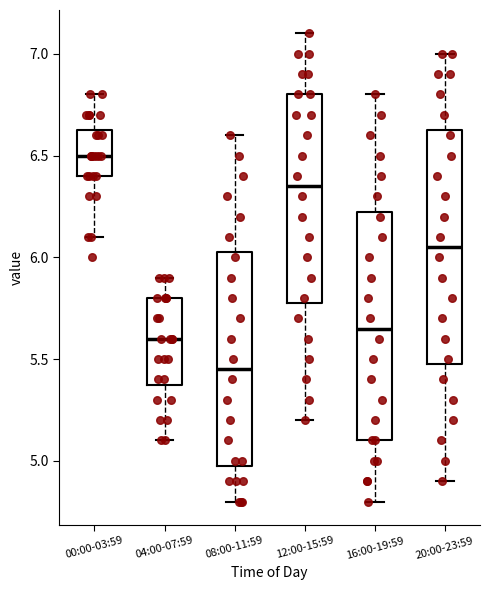

Reading left to right, transcribe this box plot: for each box, give where its median line is, the range the box spans, and where its two whiskers end, as read against the y-axis. The values are not printed on the chart, so give them approximately, as read against the axis.

00:00-03:59: median 6.50, box 6.40 to 6.65, whiskers 6.10 to 6.80
04:00-07:59: median 5.60, box 5.40 to 5.80, whiskers 5.10 to 5.90
08:00-11:59: median 5.45, box 5.00 to 6.05, whiskers 4.80 to 6.60
12:00-15:59: median 6.35, box 5.80 to 6.80, whiskers 5.20 to 7.10
16:00-19:59: median 5.65, box 5.10 to 6.25, whiskers 4.80 to 6.80
20:00-23:59: median 6.05, box 5.50 to 6.65, whiskers 4.90 to 7.00